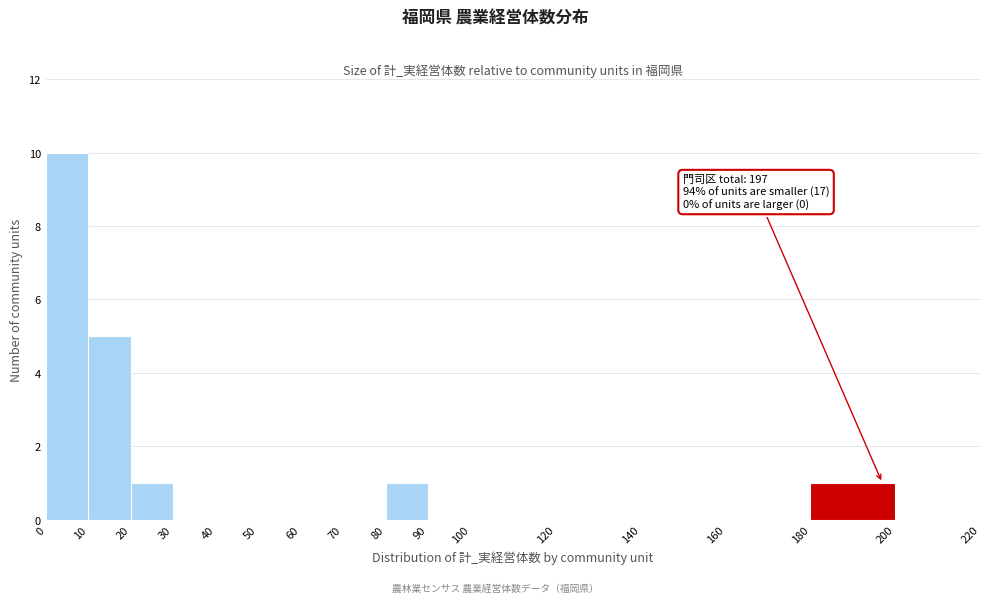

Over which range of the x-axis is the bar tallest?

0 to 10